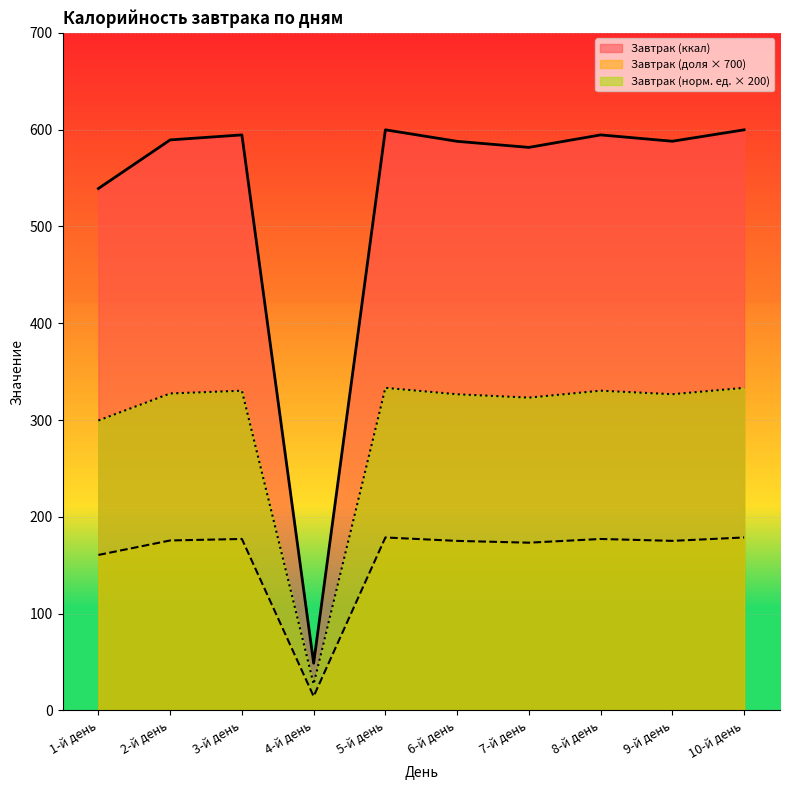

Which series has the largest total across all categories?

Завтрак (ккал)